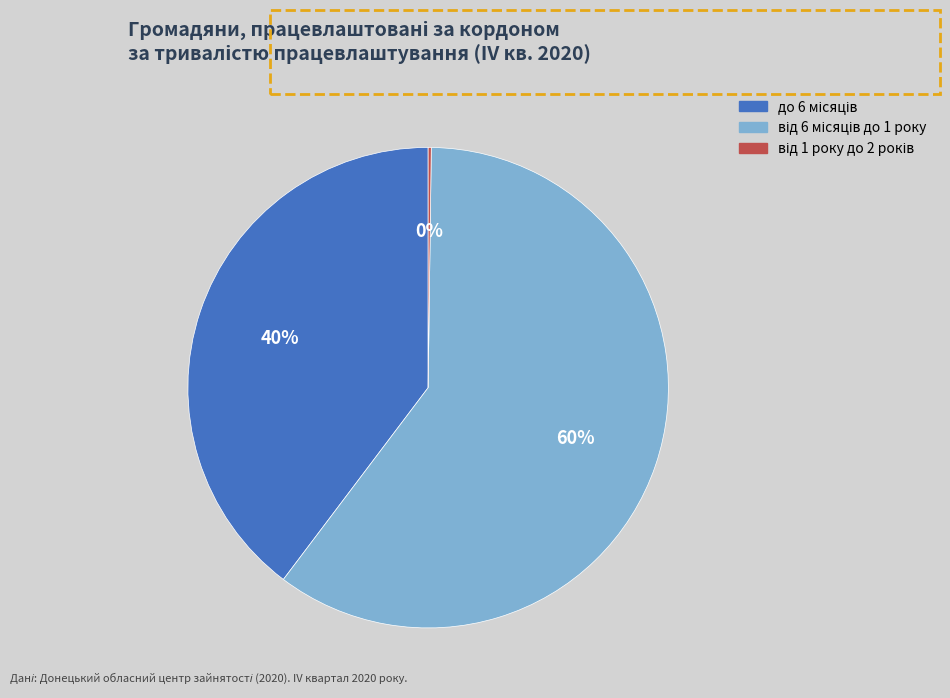

To the nearest percent, what is the average slice percentage?

33%